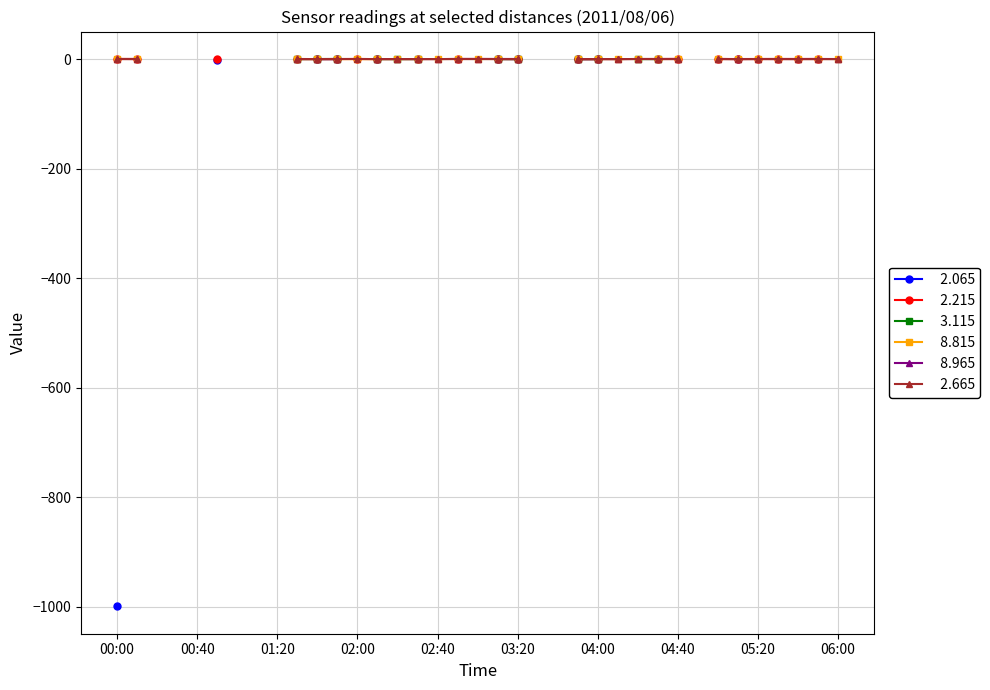

What is the smallest value displayed?

-999.0